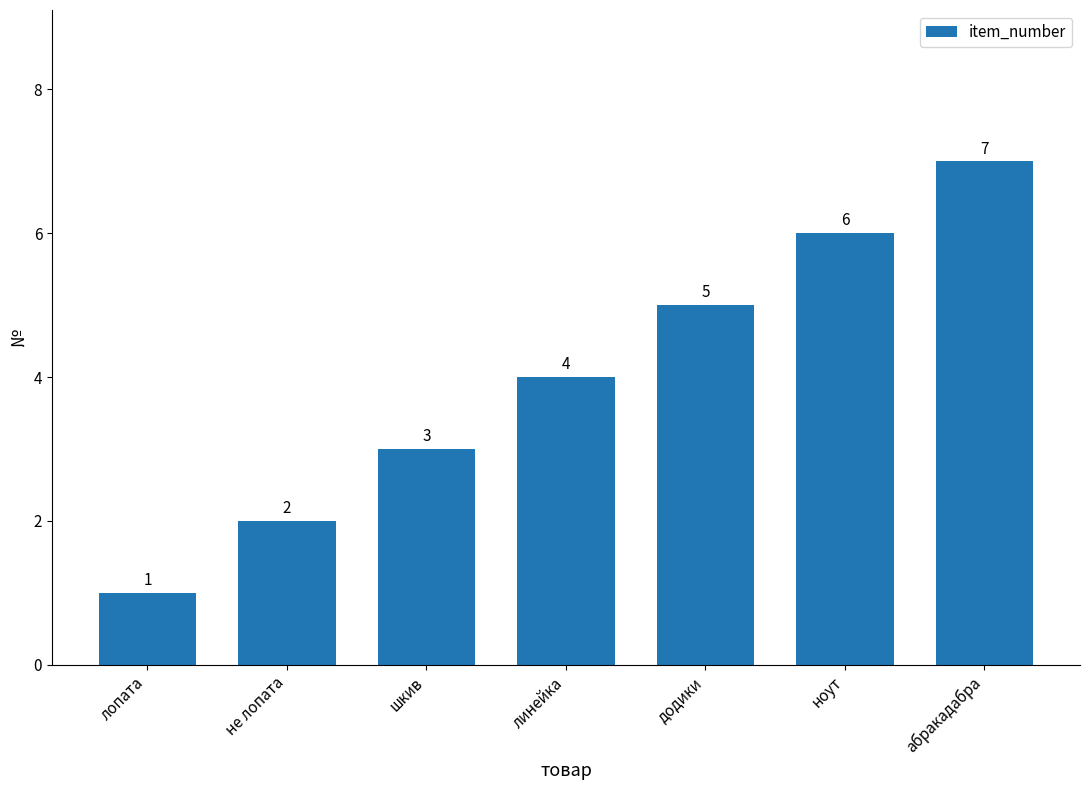

Reading left to right, transcribe all the data shown in this chart.

1	2	3	4	5	6	7